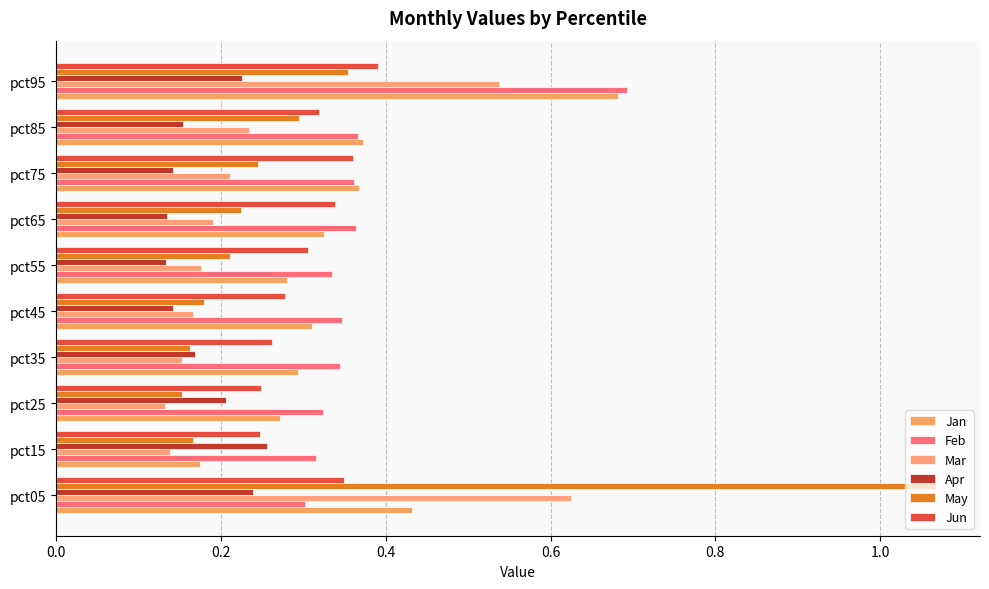

How many series are shown in this chart?

6